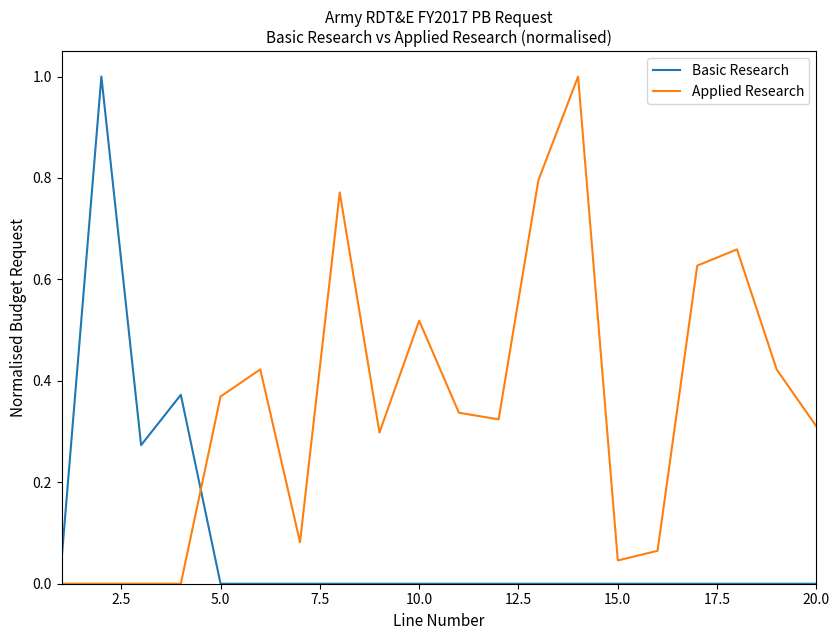

Which series has the largest total across all categories?

Applied Research